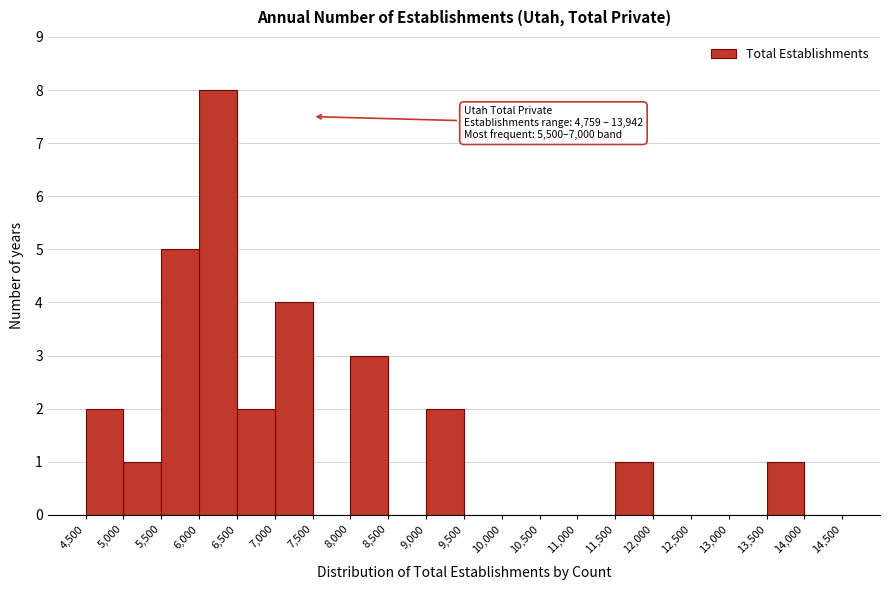

Which range on the x-axis has the tallest bar?

6,000 to 6,500